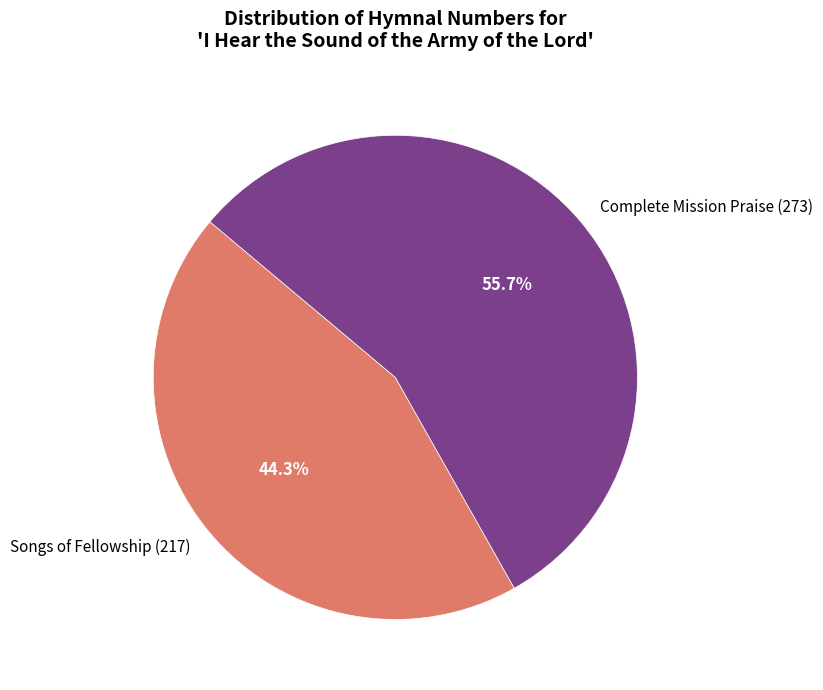

Which slice represents more than half of the pie?

Complete Mission Praise (273)